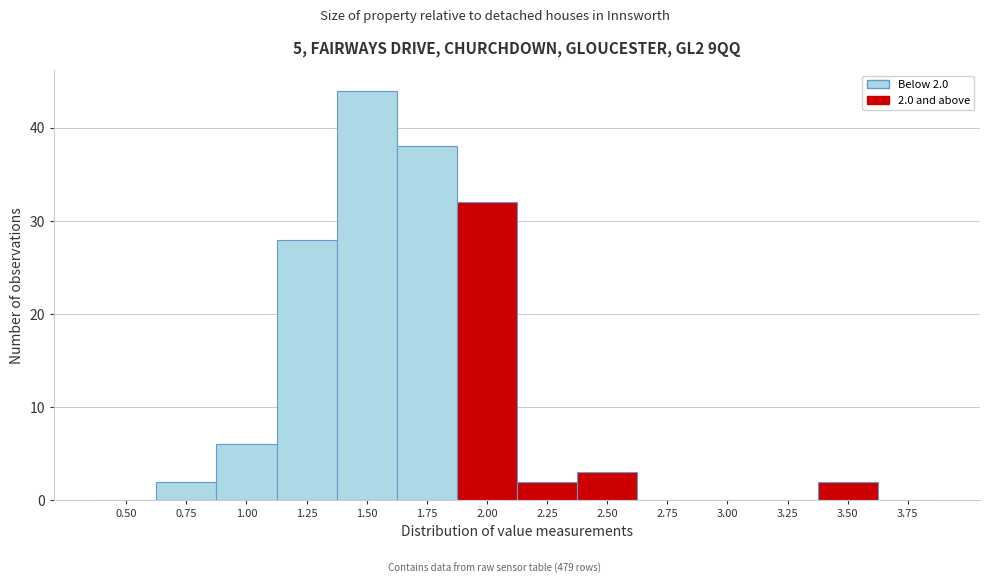

Reading left to right, what are all the values shown in this chart?

0.50=0	0.75=2	1.00=6	1.25=28	1.50=44	1.75=38	2.00=32	2.25=2	2.50=3	2.75=0	3.00=0	3.25=0	3.50=2	3.75=0